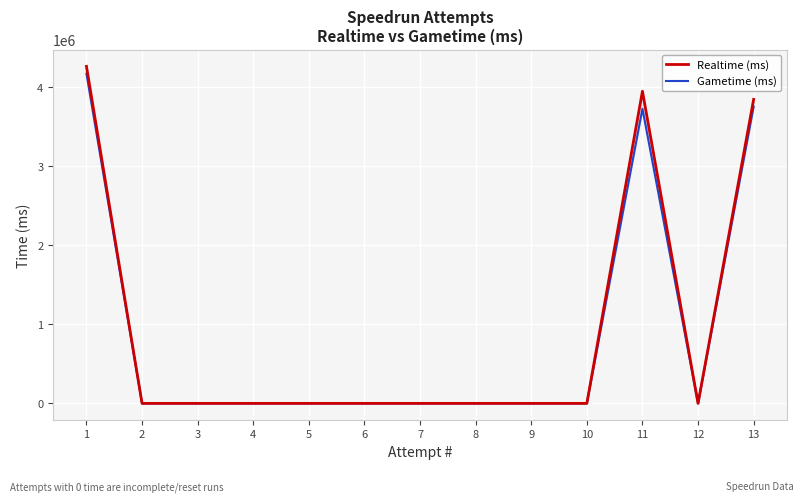

At which category does the chart reach its peak across all series?

1